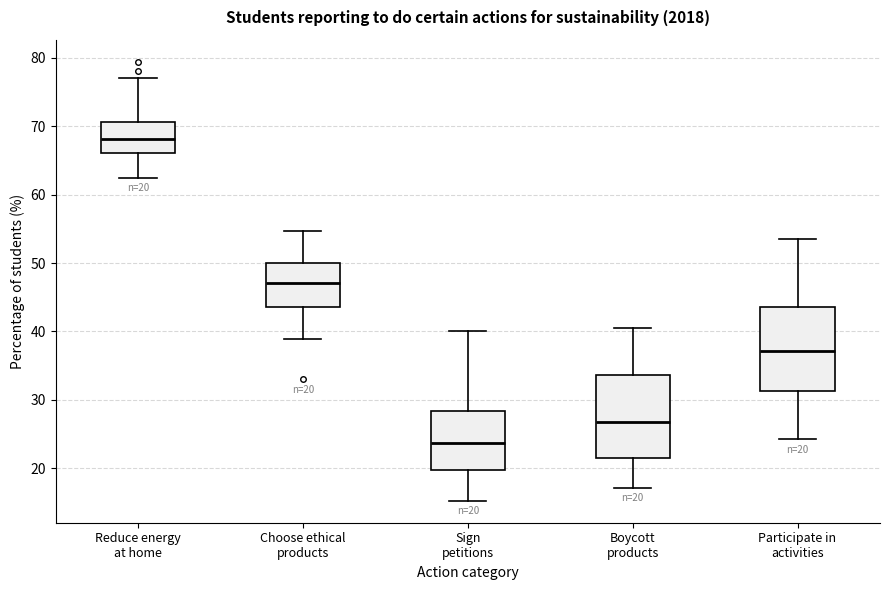

Which box's median line is the lowest?

Sign petitions